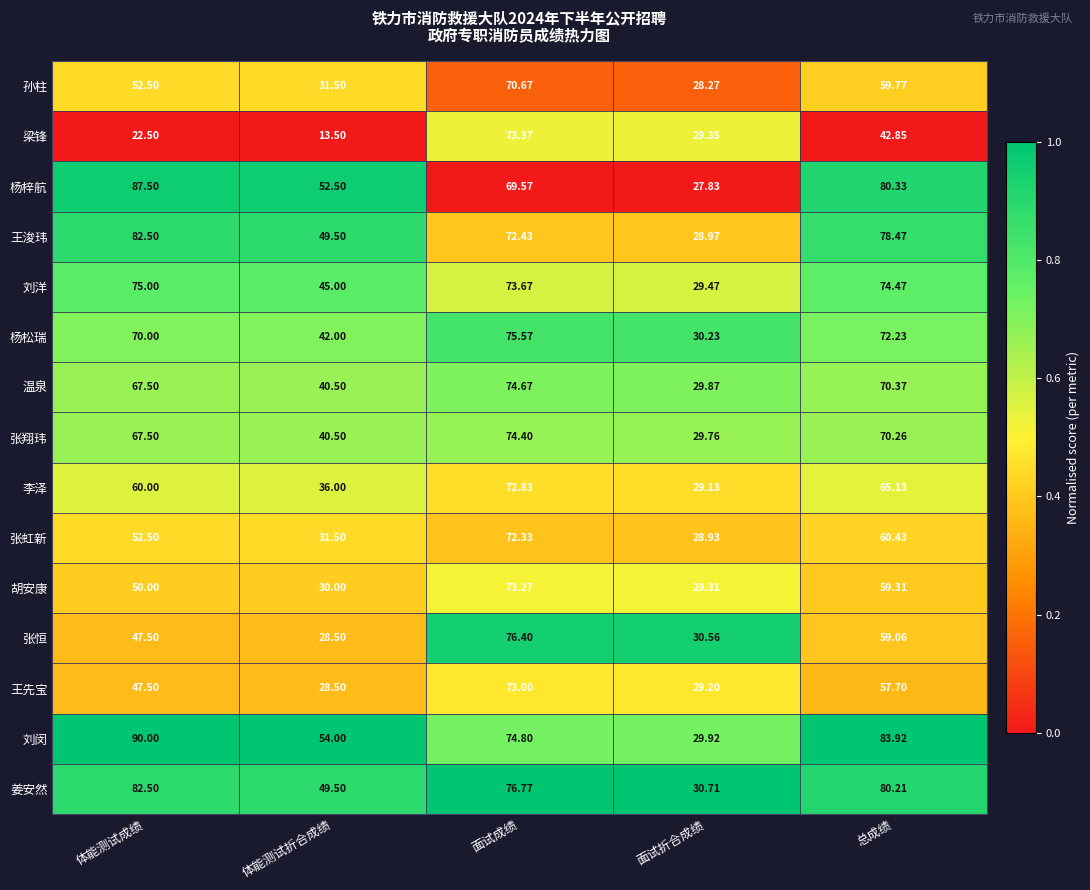

Which label corresponds to the smallest value in the chart?

体能测试折合成绩